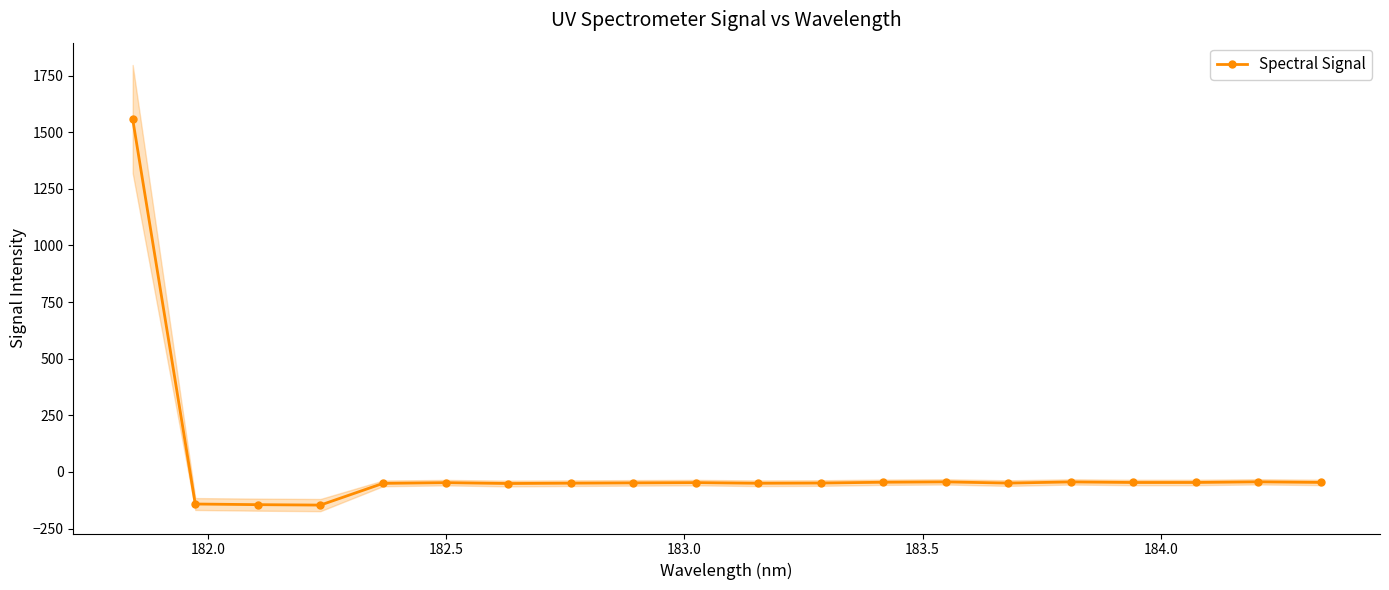

What is the value of the Spectral Signal point at the 12th from the left?

-49.0